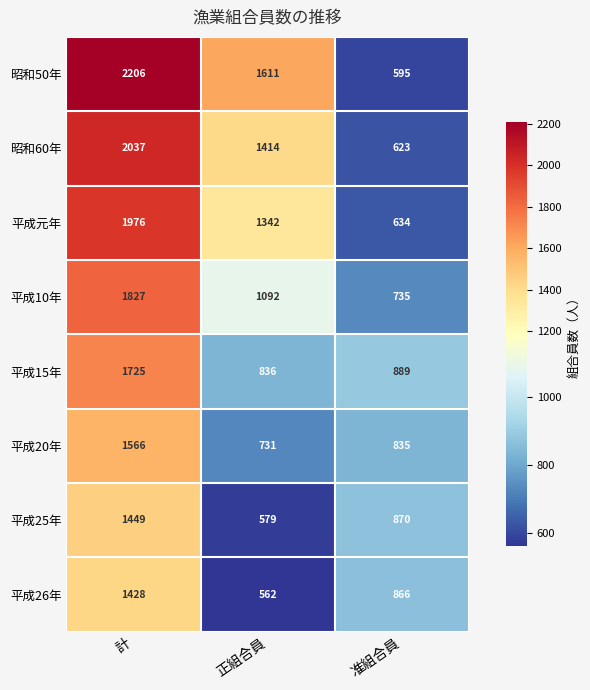

Reading left to right, extract all data points from this chart.

昭和50年: 計=2206	正組合員=1611	准組合員=595
昭和60年: 計=2037	正組合員=1414	准組合員=623
平成元年: 計=1976	正組合員=1342	准組合員=634
平成10年: 計=1827	正組合員=1092	准組合員=735
平成15年: 計=1725	正組合員=836	准組合員=889
平成20年: 計=1566	正組合員=731	准組合員=835
平成25年: 計=1449	正組合員=579	准組合員=870
平成26年: 計=1428	正組合員=562	准組合員=866